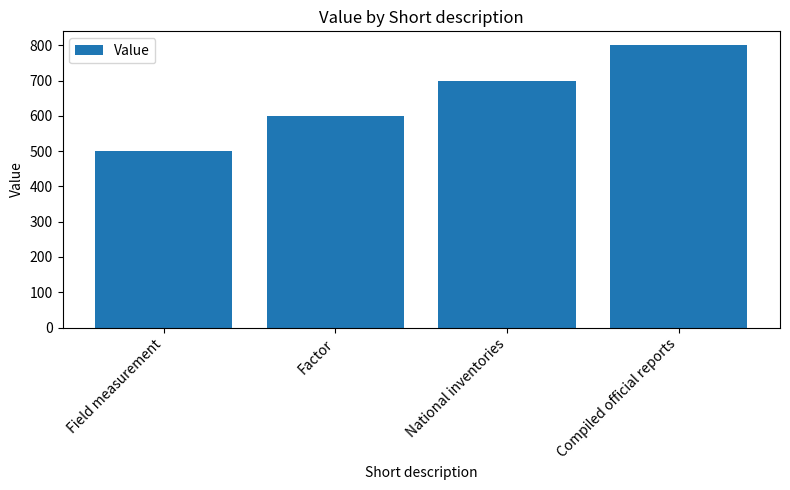

Which has a higher value, National inventories or Compiled official reports?

Compiled official reports